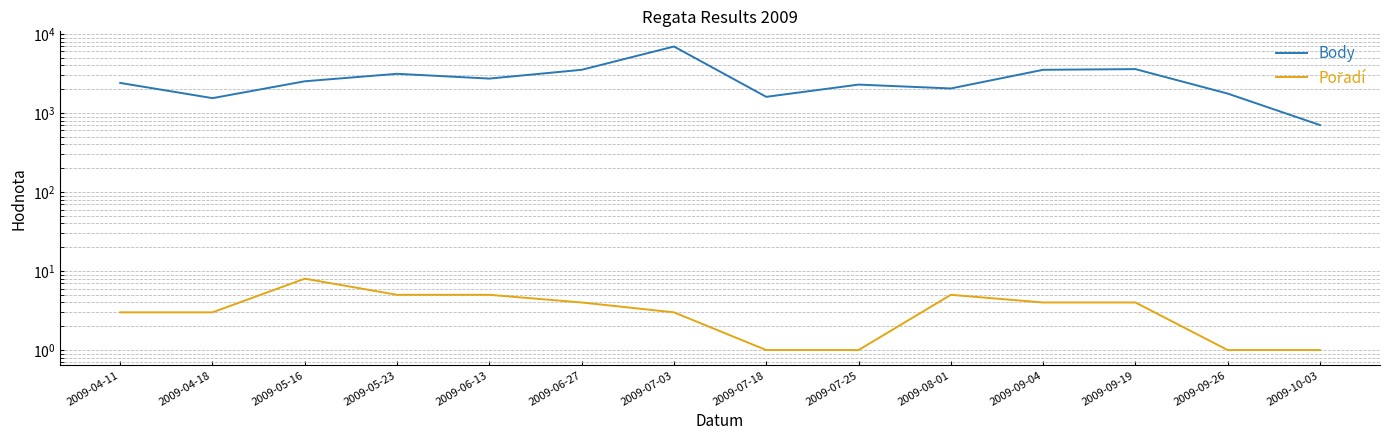

Reading right to left, extract all data points from this chart.

Body: 2009-10-03=703	2009-09-26=1758	2009-09-19=3588	2009-09-04=3517	2009-08-01=2042	2009-07-25=2285	2009-07-18=1600	2009-07-03=6932	2009-06-27=3517	2009-06-13=2723	2009-05-23=3129	2009-05-16=2517	2009-04-18=1540	2009-04-11=2400
Pořadí: 2009-10-03=1	2009-09-26=1	2009-09-19=4	2009-09-04=4	2009-08-01=5	2009-07-25=1	2009-07-18=1	2009-07-03=3	2009-06-27=4	2009-06-13=5	2009-05-23=5	2009-05-16=8	2009-04-18=3	2009-04-11=3